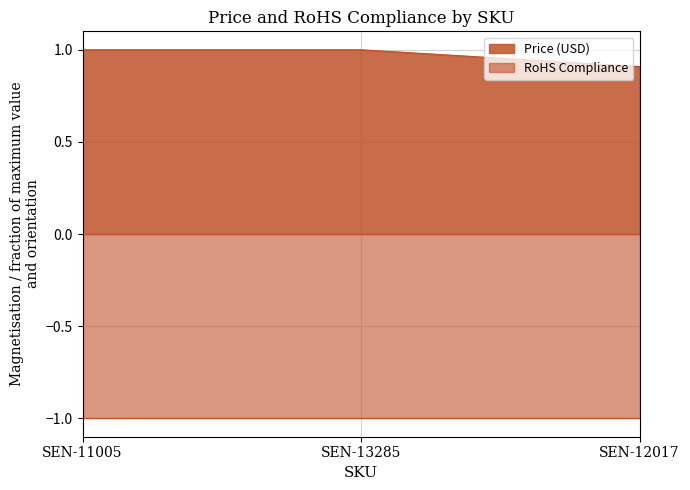

What position from the left is SEN-13285?

2